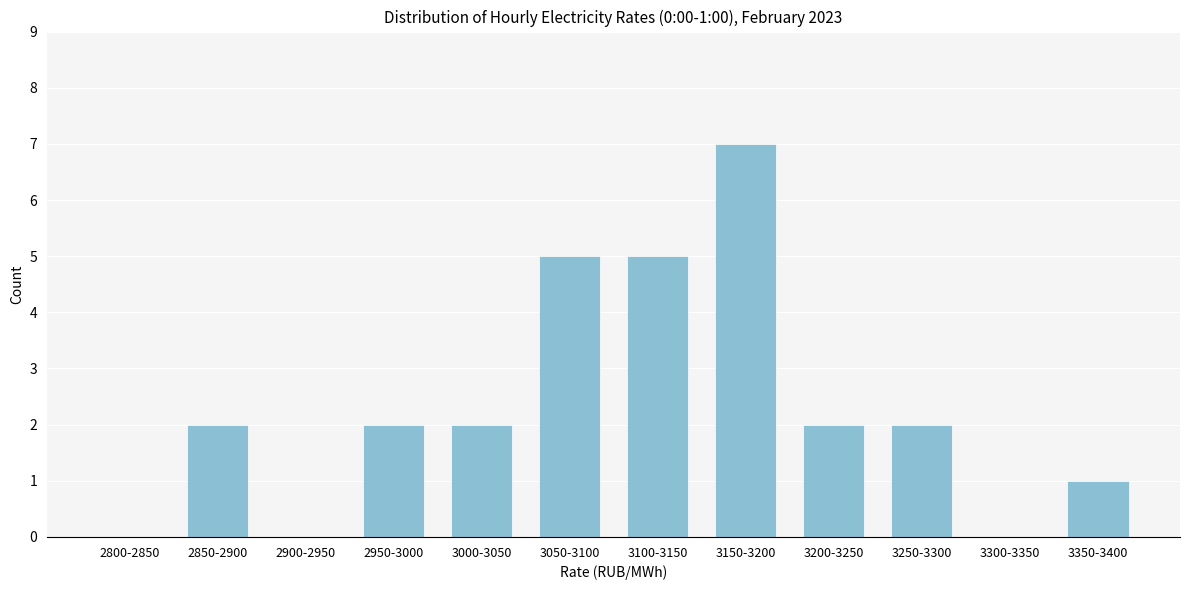

Reading left to right, transcribe all the data shown in this chart.

2800-2850=0	2850-2900=2	2900-2950=0	2950-3000=2	3000-3050=2	3050-3100=5	3100-3150=5	3150-3200=7	3200-3250=2	3250-3300=2	3300-3350=0	3350-3400=1